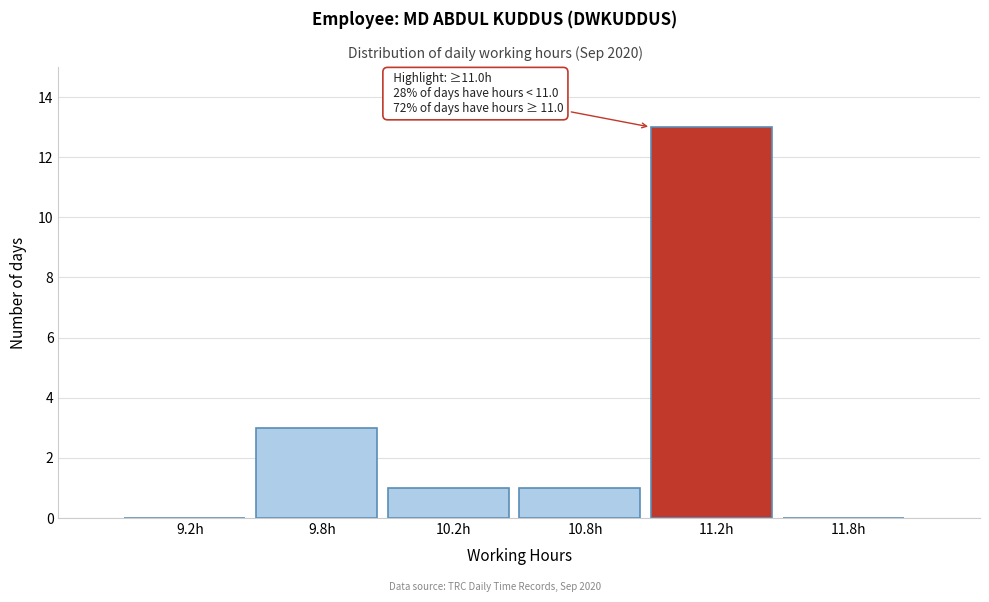

Reading right to left, list all the values displayed in this chart.

11.8h=0	11.2h=13	10.8h=1	10.2h=1	9.8h=3	9.2h=0